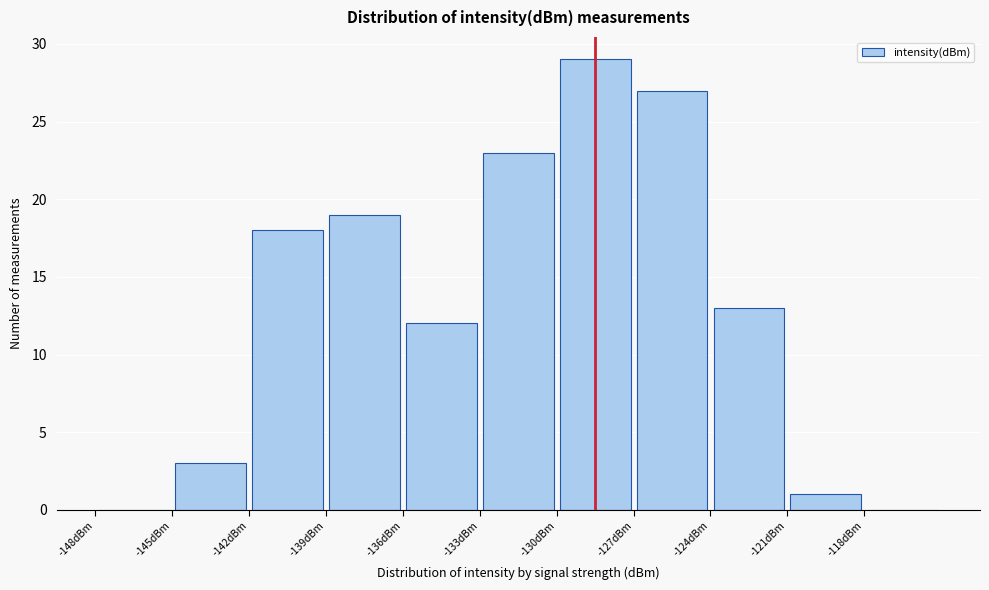

What is the height of the bar covering -127 to -124 on the x-axis? The values are not printed on the chart, so give them approximately, as read against the axis.

27